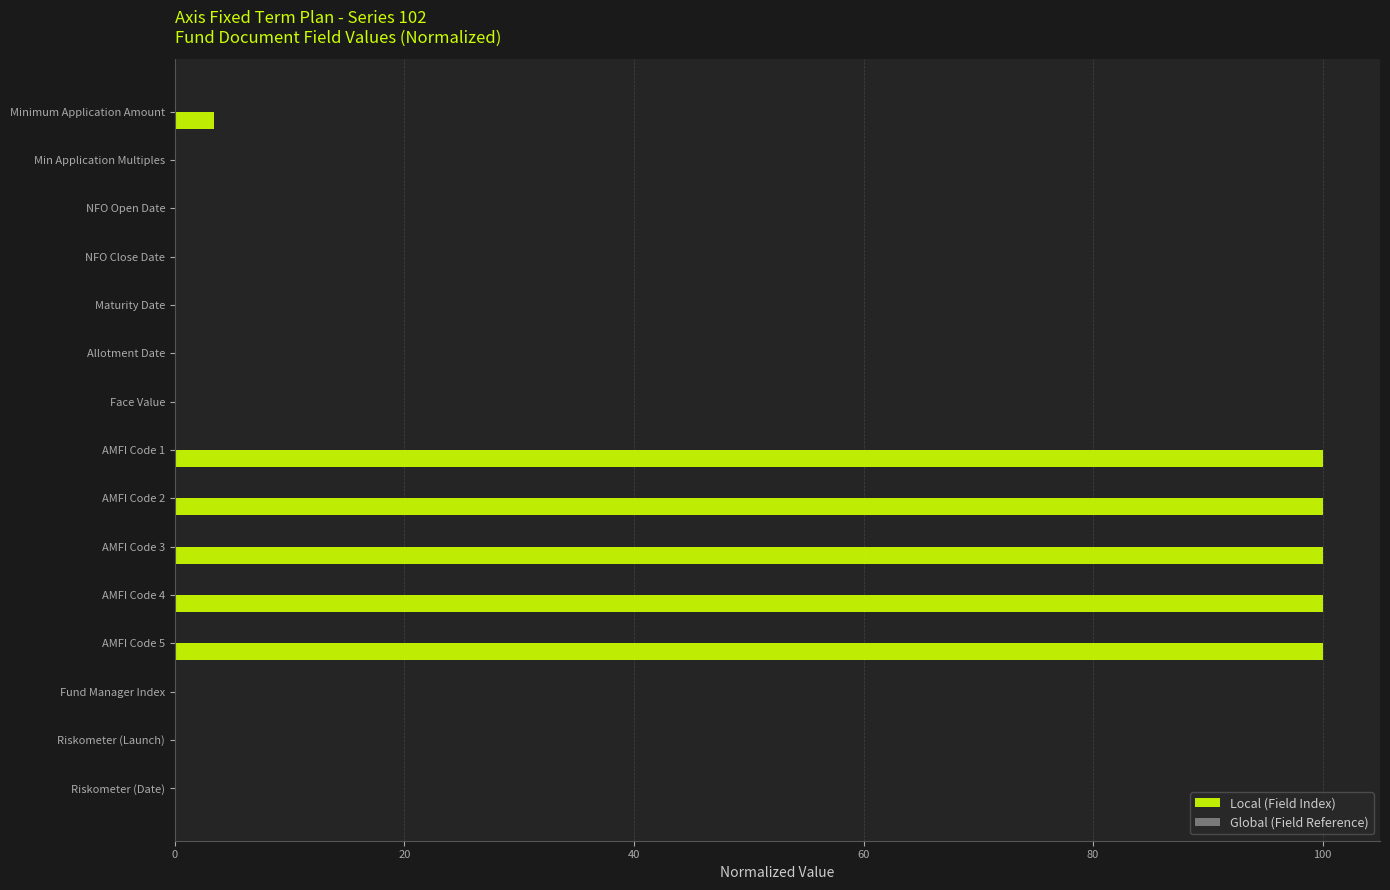

Which series has the largest range (max minus min)?

Local (Field Index)